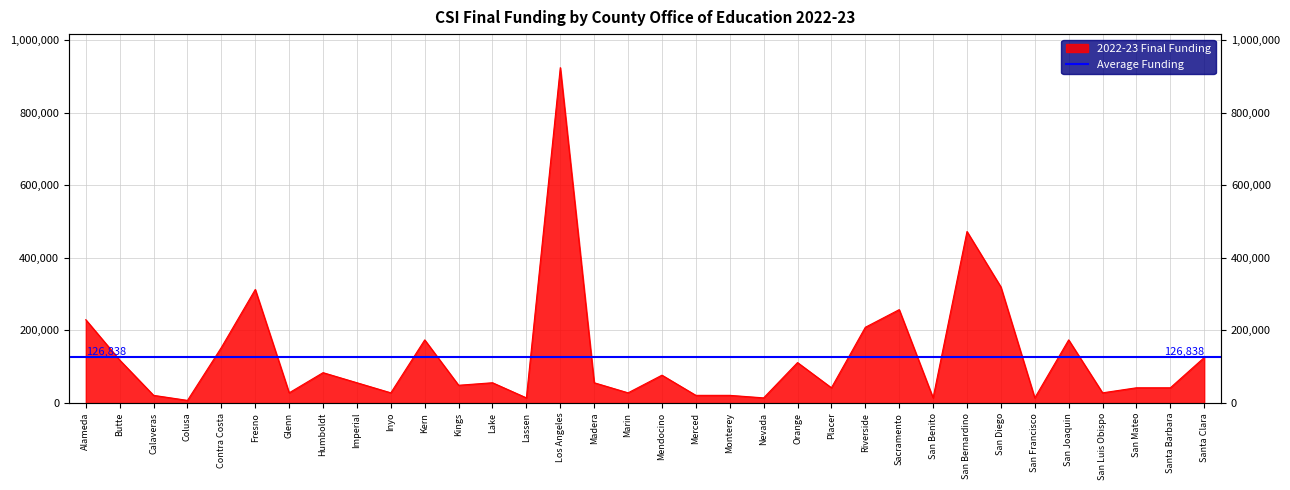

Where does the data first go above 55556?

Alameda